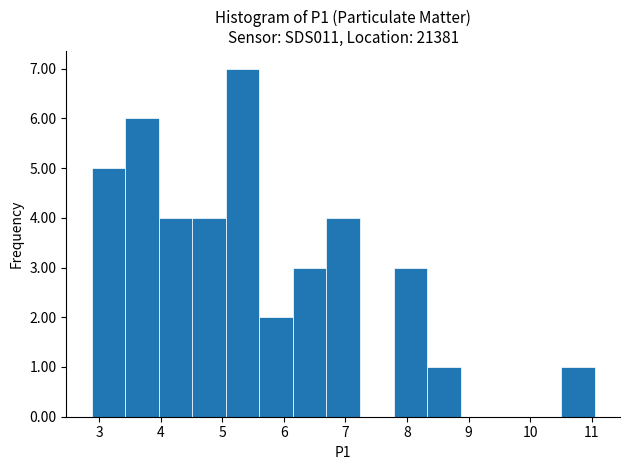

Reading left to right, transcribe this chart: for each bar, give the range it covers on the x-axis and its height. Neither the bar edges nor the heights are printed on the chart, so give them approximately, as read against the axes.

2.9 to 3.4: 5
3.4 to 4.0: 6
4.0 to 4.5: 4
4.5 to 5.1: 4
5.1 to 5.6: 7
5.6 to 6.1: 2
6.1 to 6.7: 3
6.7 to 7.2: 4
7.2 to 7.8: 0
7.8 to 8.3: 3
8.3 to 8.9: 1
8.9 to 9.4: 0
9.4 to 10.0: 0
10.0 to 10.5: 0
10.5 to 11.1: 1